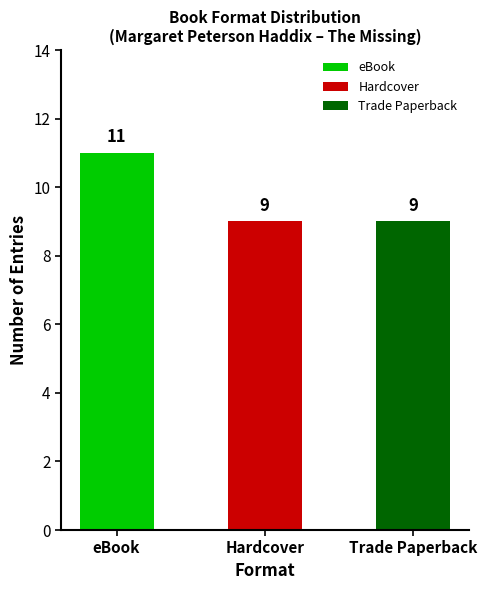

Count the number of data series in this chart.

3